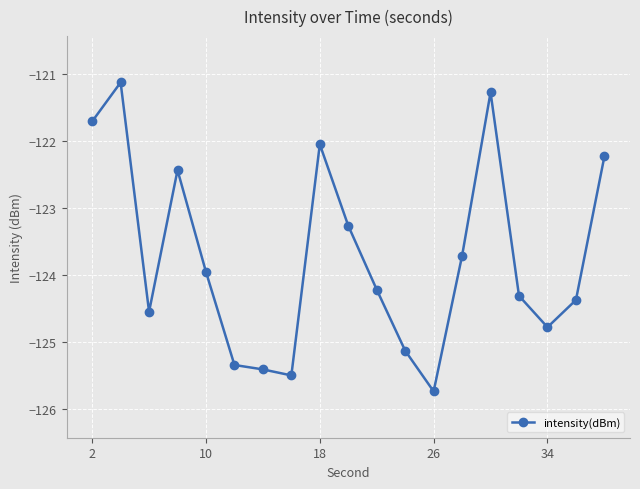

What is the value of the 10th point from the left?

-123.3